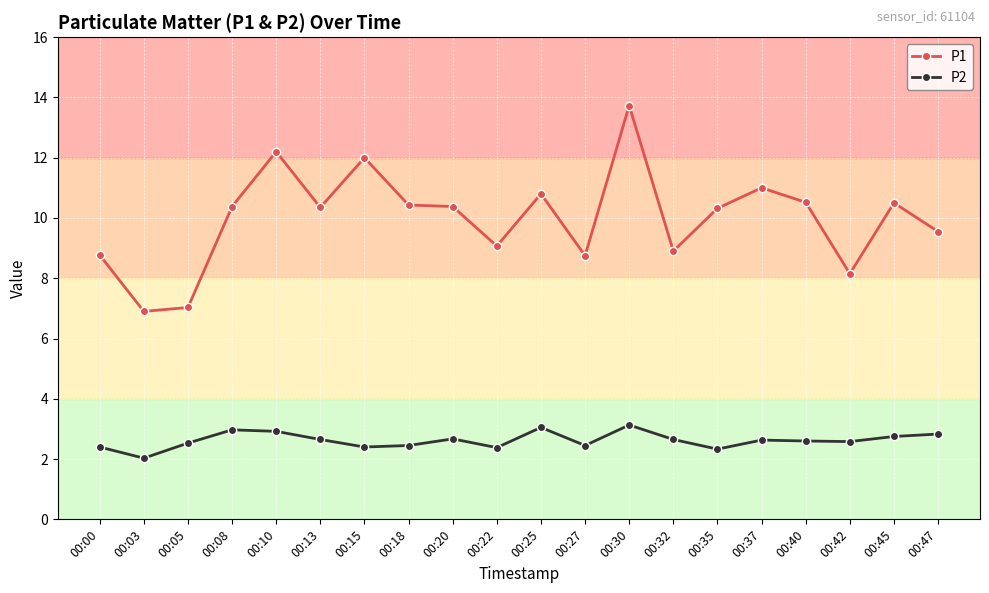

Which series has the largest range (max minus min)?

P1